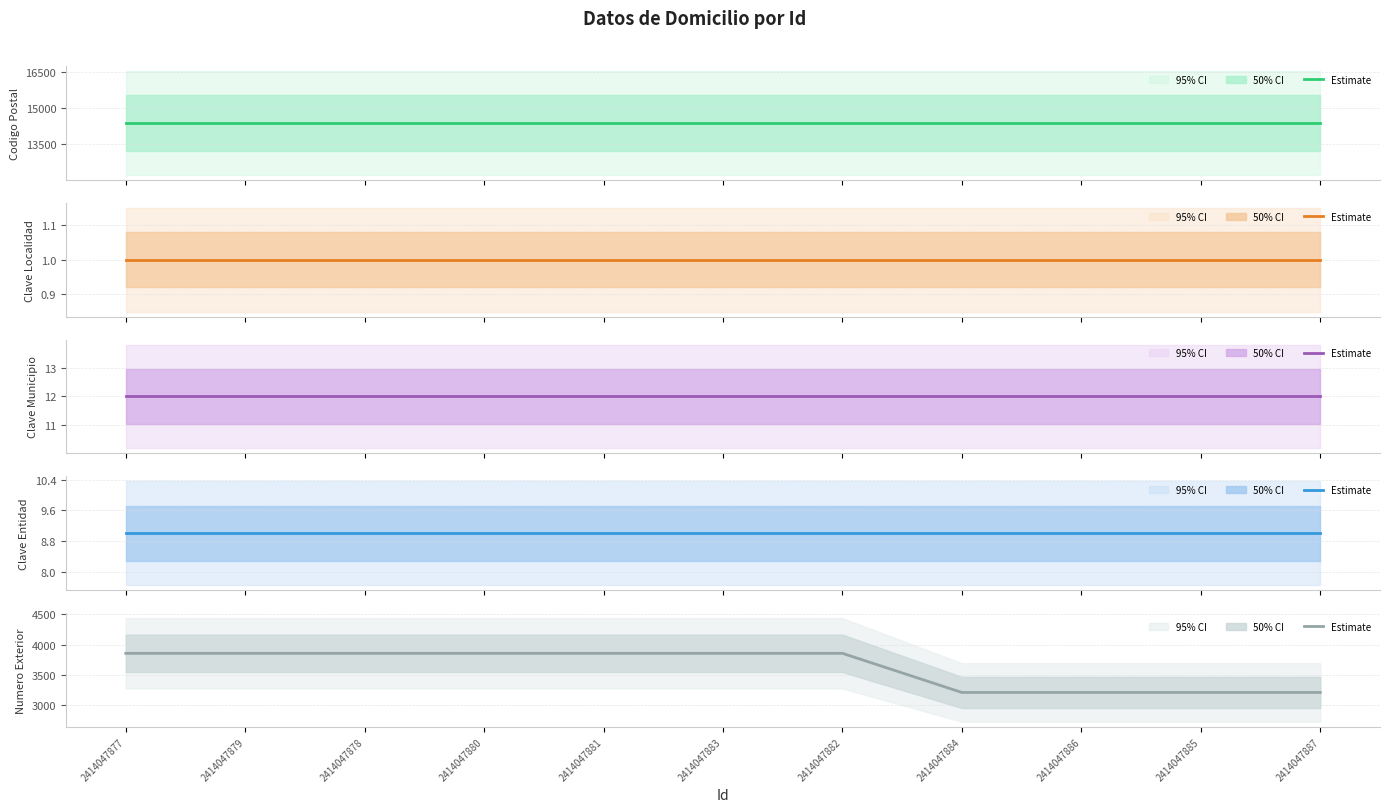

Is the value of Numero Exterior at 2414047885 greater than the value of Codigo Postal at 2414047887?

No